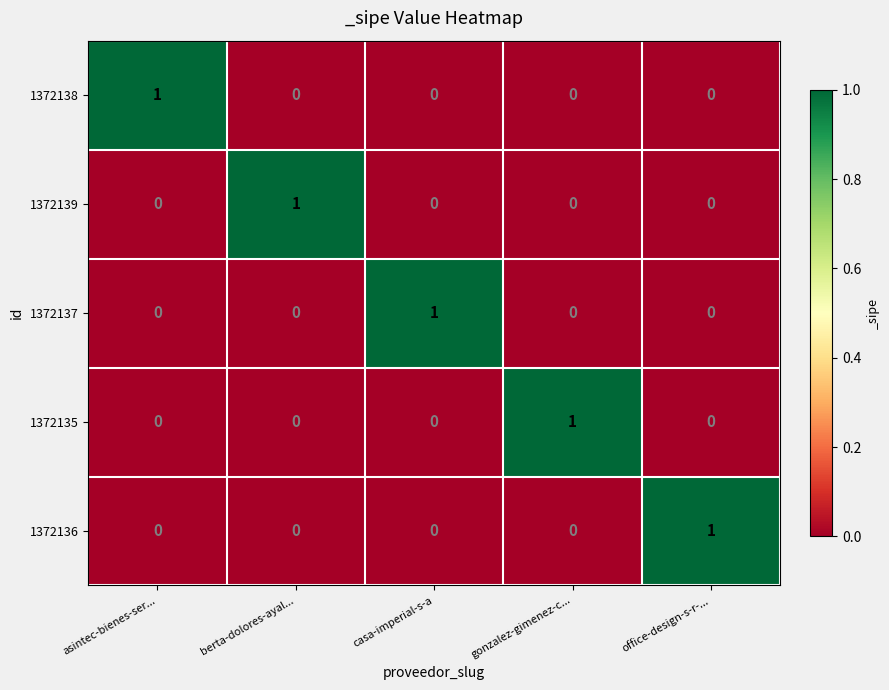

What is the difference between the highest and lowest values at asintec-bienes-ser...?

1